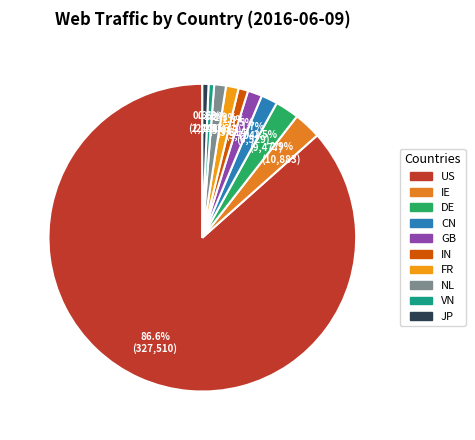

What percentage is the GB slice, to the nearest percent?

2%